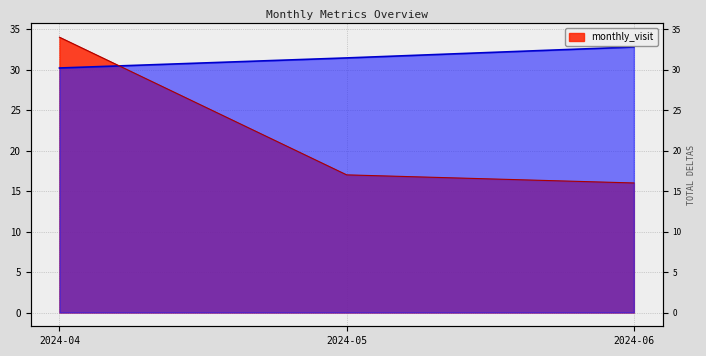

Reading left to right, transcribe all the data shown in this chart.

monthly_visit: 34.0	17.0	16.0
__id: 30.2	31.4	32.8